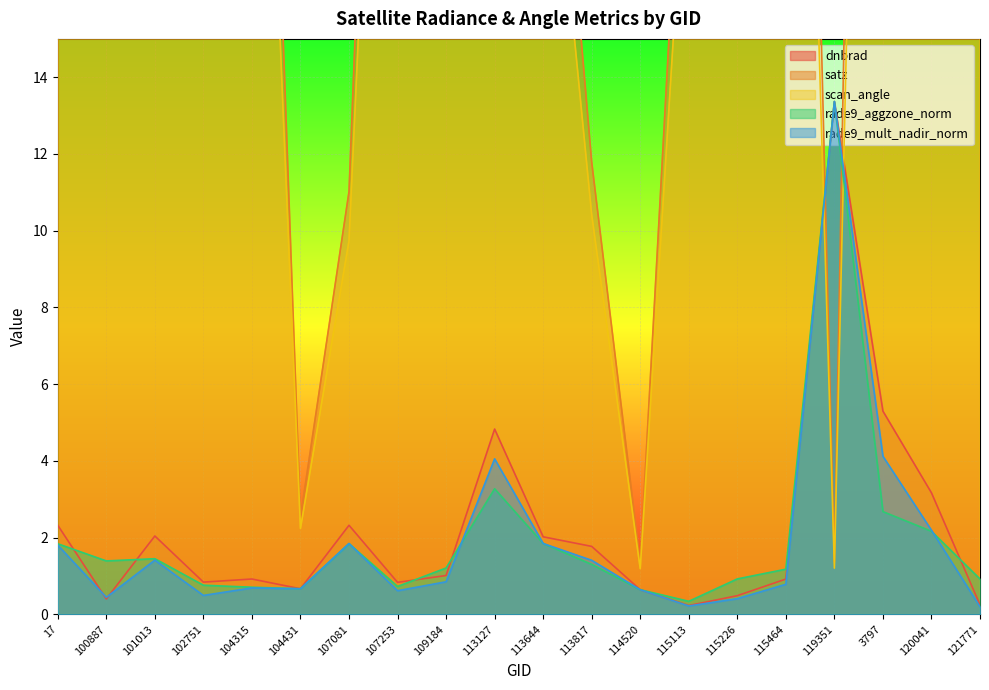

What is the sum of all dnbrad values?

44.4